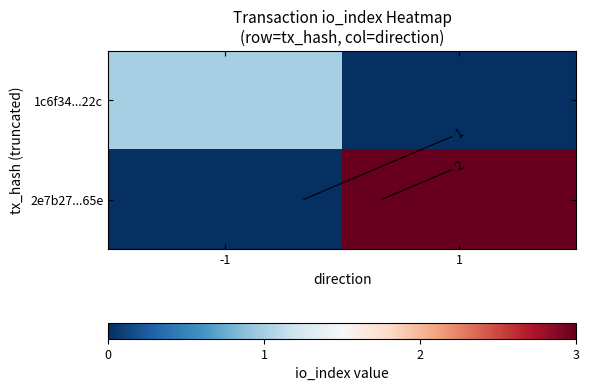

Count the 1c6f34...22c values in the range 0 to 1.

2